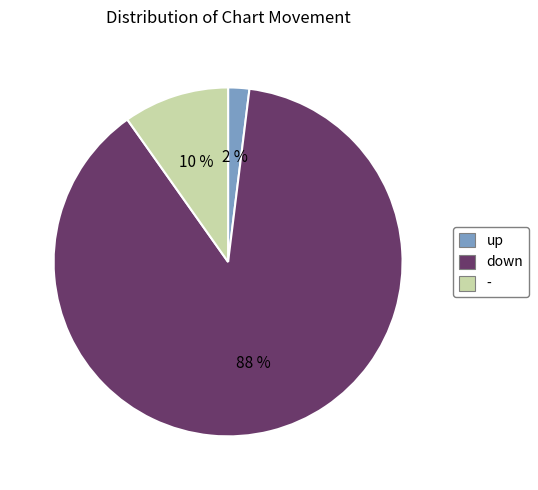

Do up and down together represent more than half of the pie?

Yes